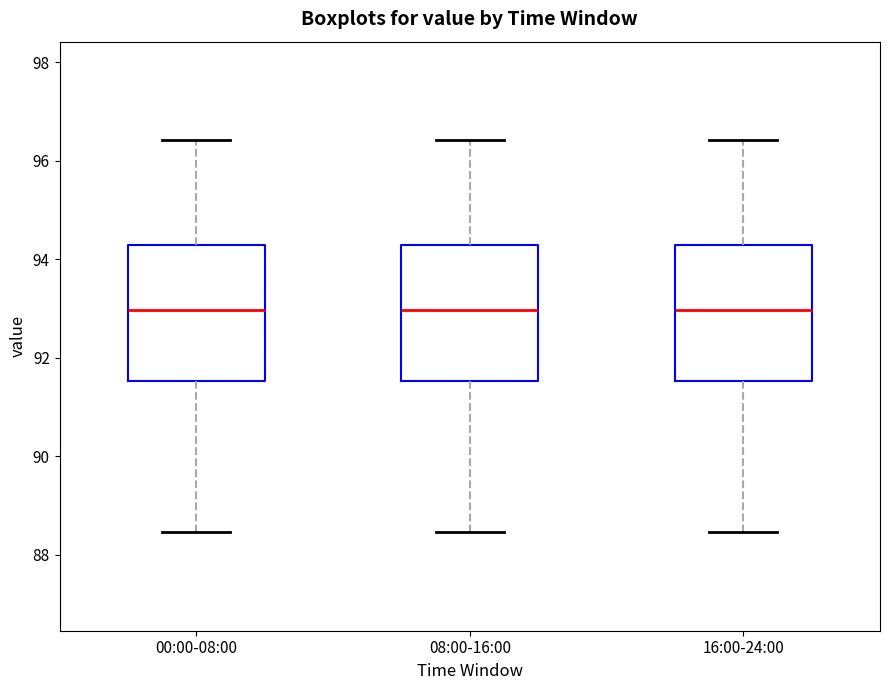

Reading left to right, transcribe this box plot: for each box, give where its median line is, the range the box spans, and where its two whiskers end, as read against the y-axis. The values are not printed on the chart, so give them approximately, as read against the axis.

00:00-08:00: median 93.0, box 91.6 to 94.2, whiskers 88.4 to 96.4
08:00-16:00: median 93.0, box 91.6 to 94.2, whiskers 88.4 to 96.4
16:00-24:00: median 93.0, box 91.6 to 94.2, whiskers 88.4 to 96.4